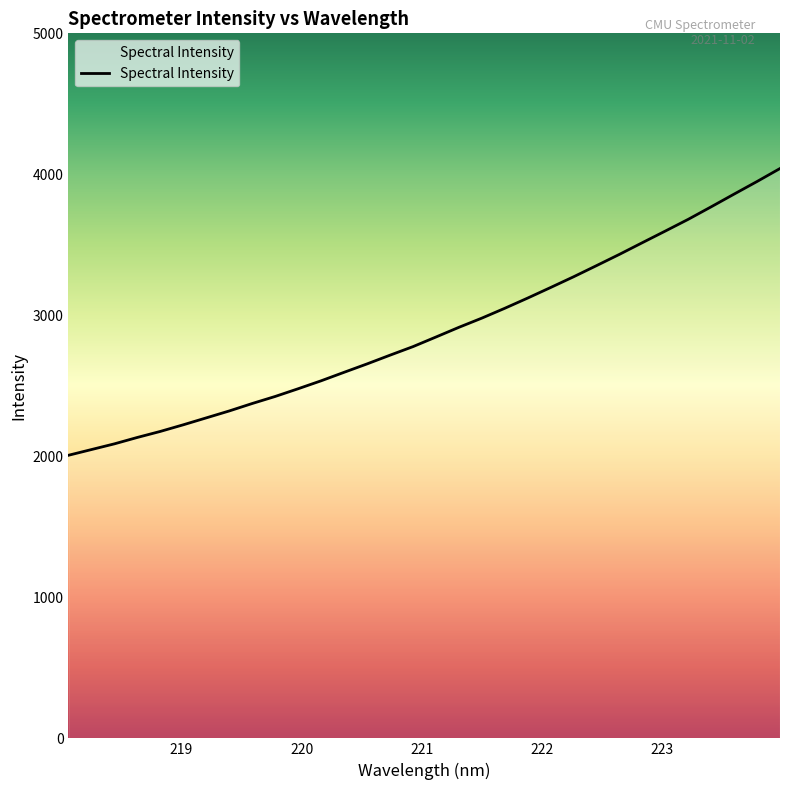

What is the smallest value displayed?

2007.6